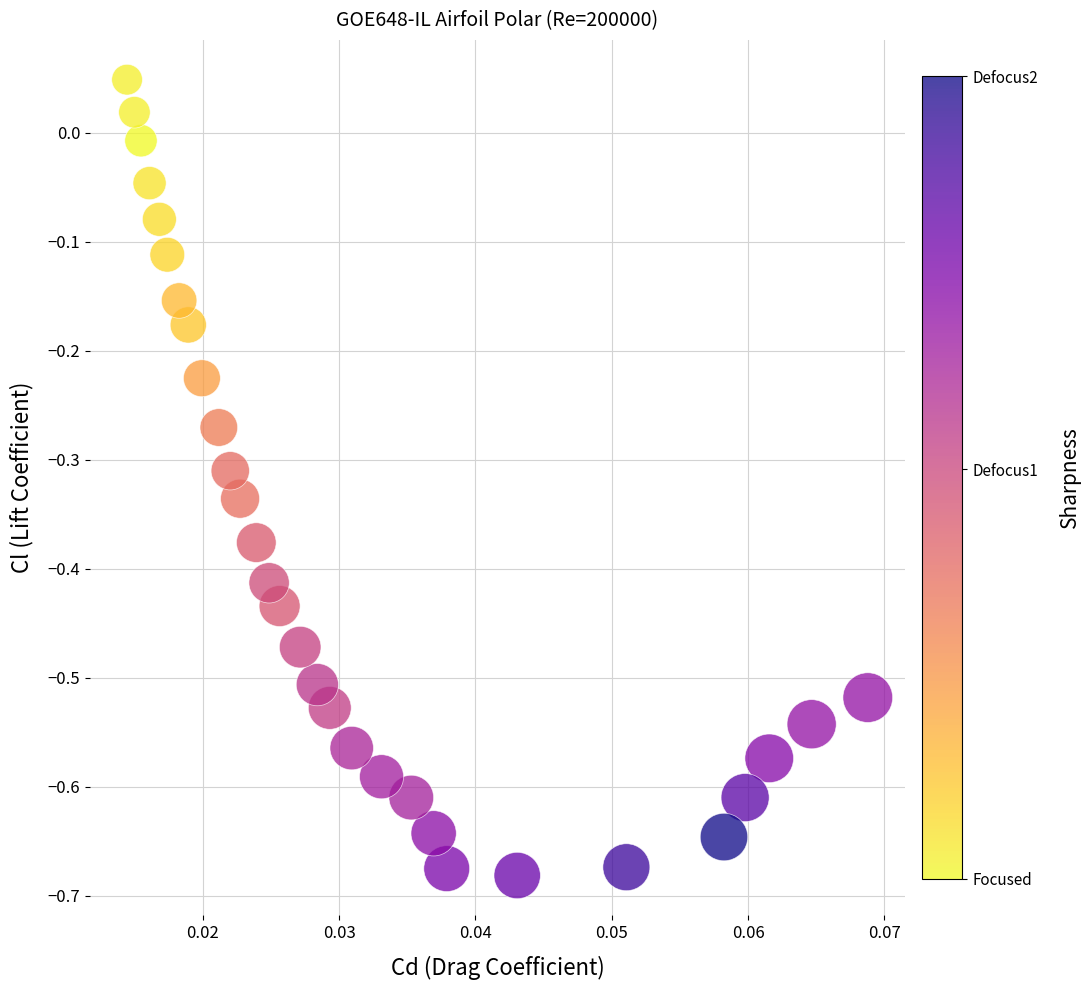

What is the range of Y values (max minus min)?

0.7